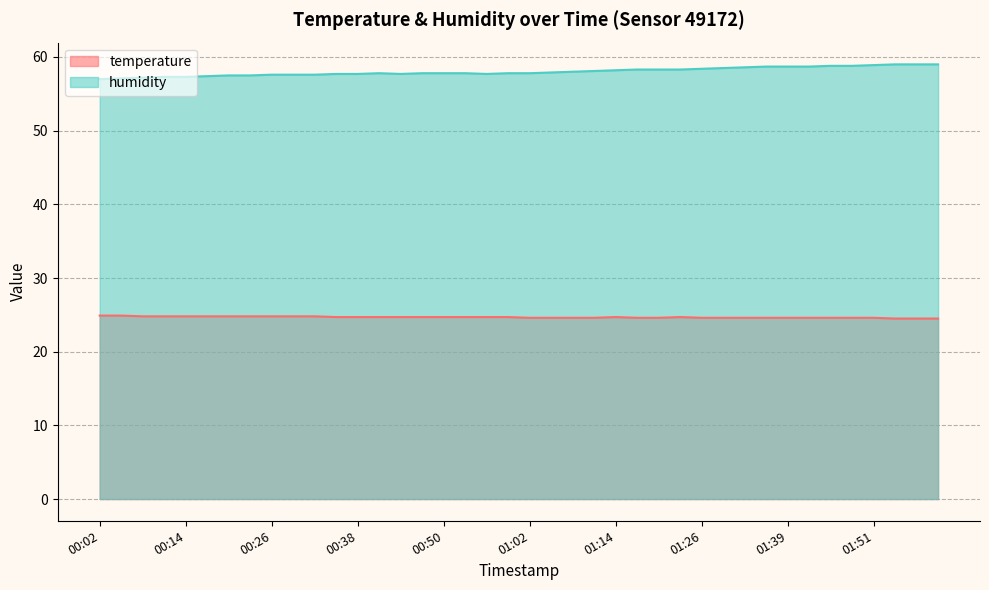

What value does the temperature series have at 01:17?

24.6